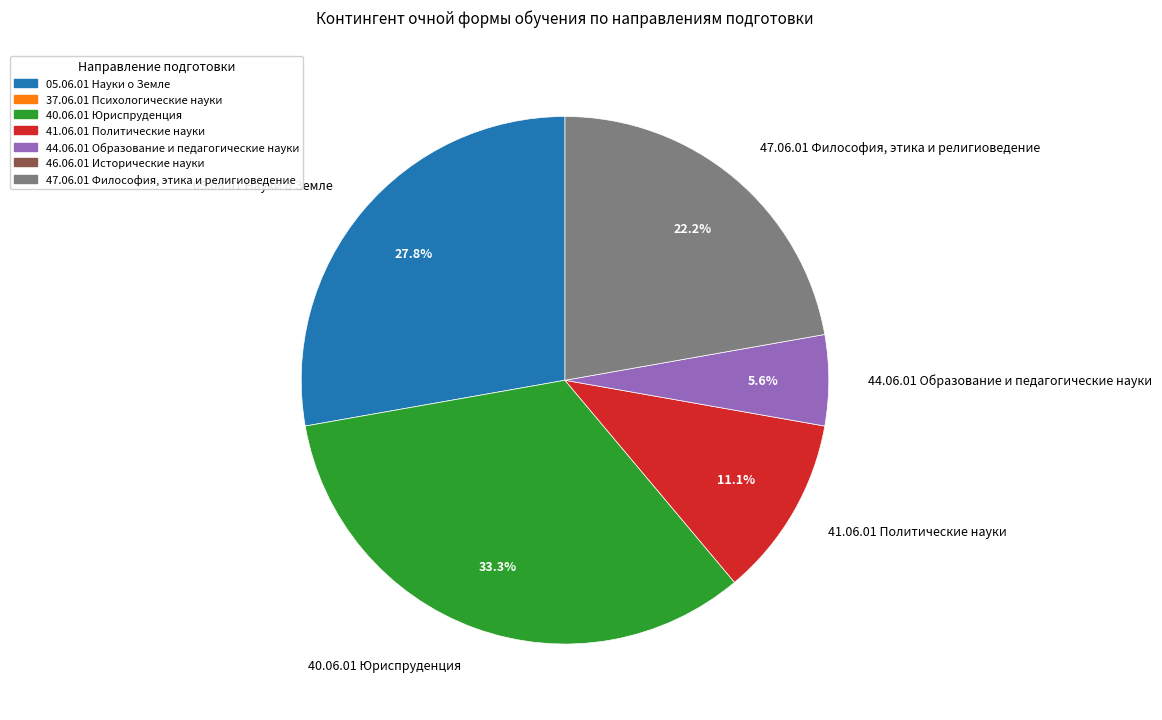

Count the number of slices in the pie.

5